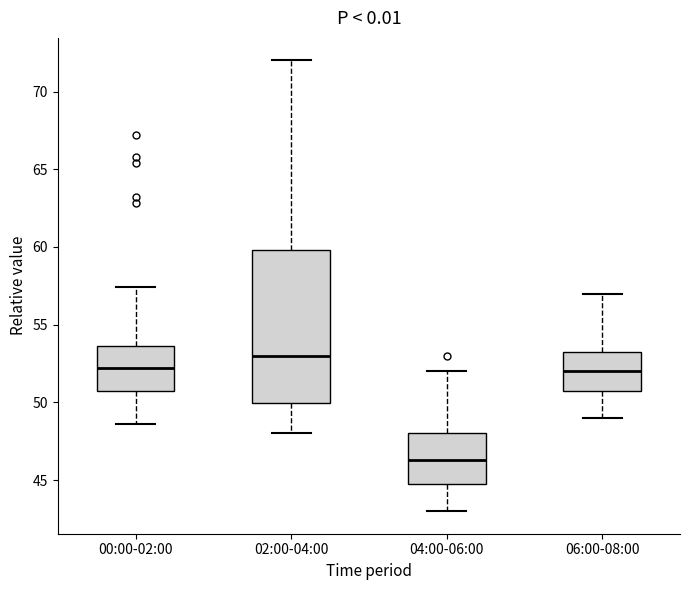

Which box is the tallest, from its lower edge to its upper edge?

02:00-04:00